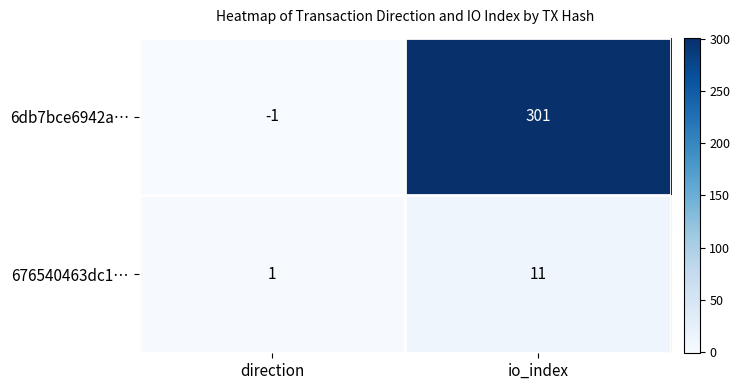

Reading left to right, transcribe all the data shown in this chart.

6db7bce6942a…: -1	301
676540463dc1…: 1	11